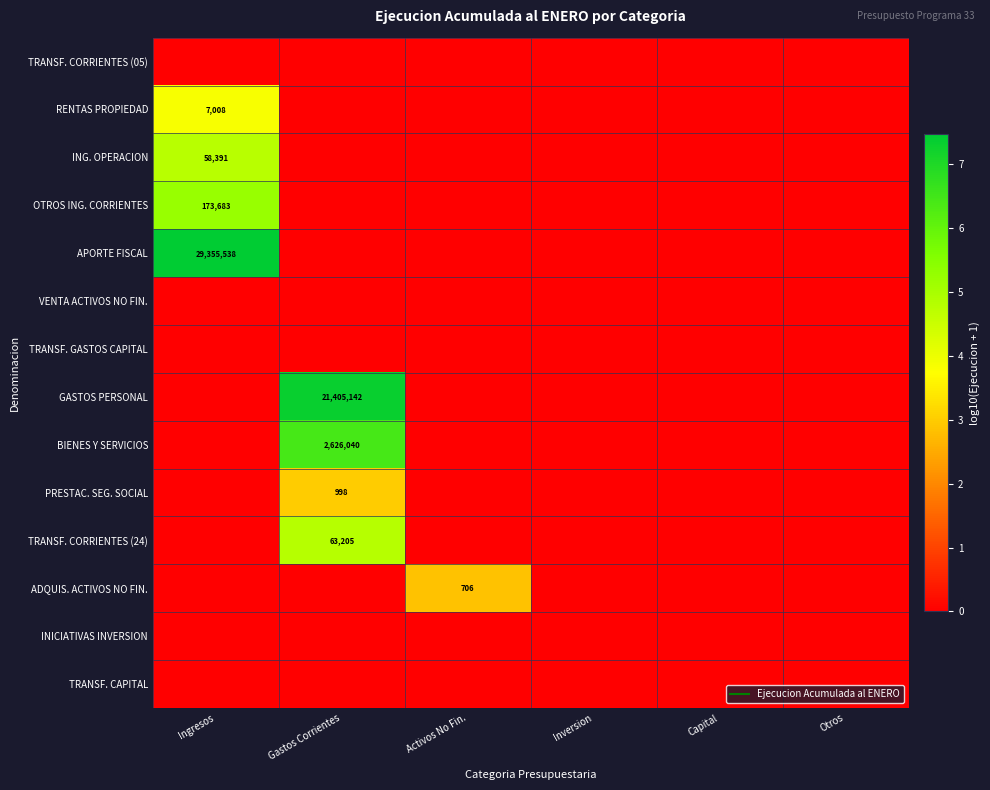

What is the difference between the highest and lowest values at Activos No Fin.?

2.8